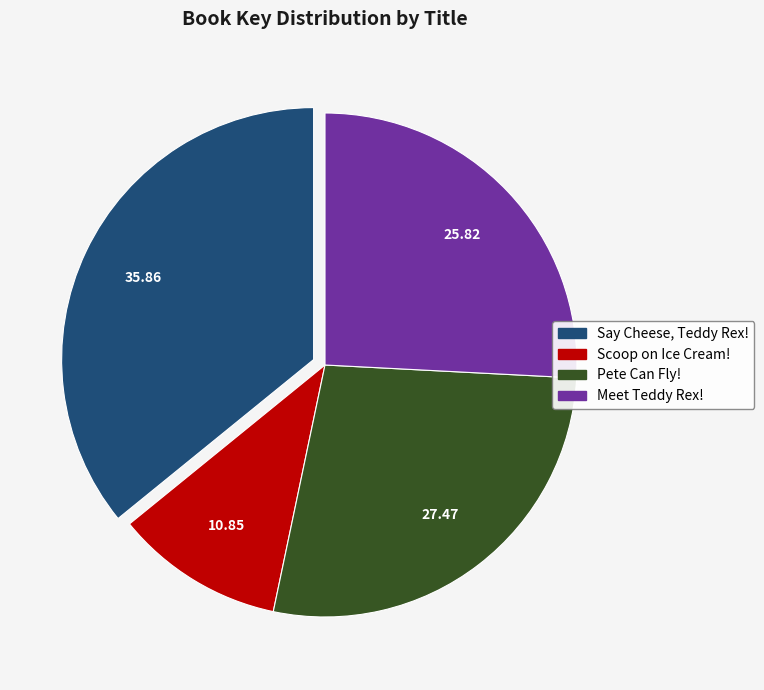

Count the number of slices in the pie.

4